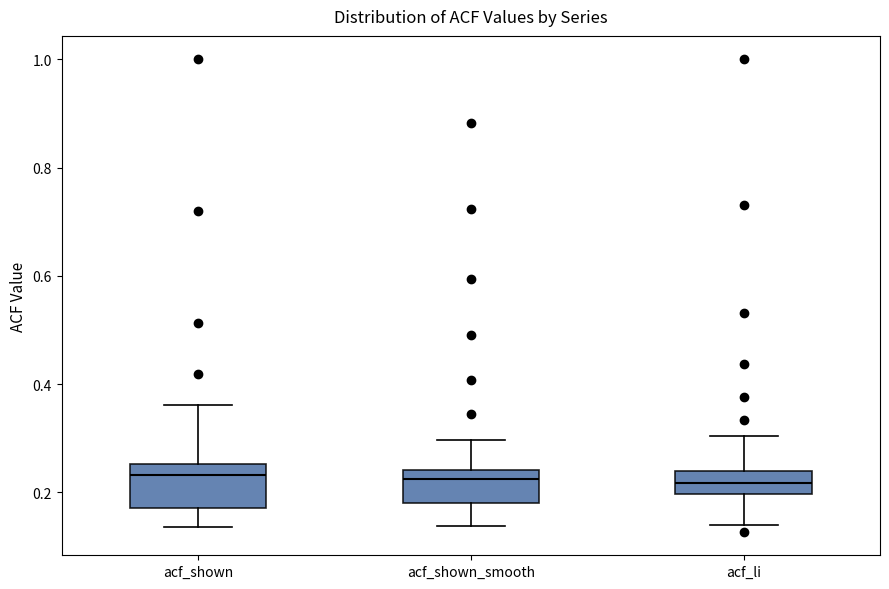

Reading left to right, transcribe this box plot: for each box, give where its median line is, the range the box spans, and where its two whiskers end, as read against the y-axis. The values are not printed on the chart, so give them approximately, as read against the axis.

acf_shown: median 0.24, box 0.18 to 0.26, whiskers 0.14 to 0.36
acf_shown_smooth: median 0.22, box 0.18 to 0.24, whiskers 0.14 to 0.30
acf_li: median 0.22, box 0.20 to 0.24, whiskers 0.14 to 0.30